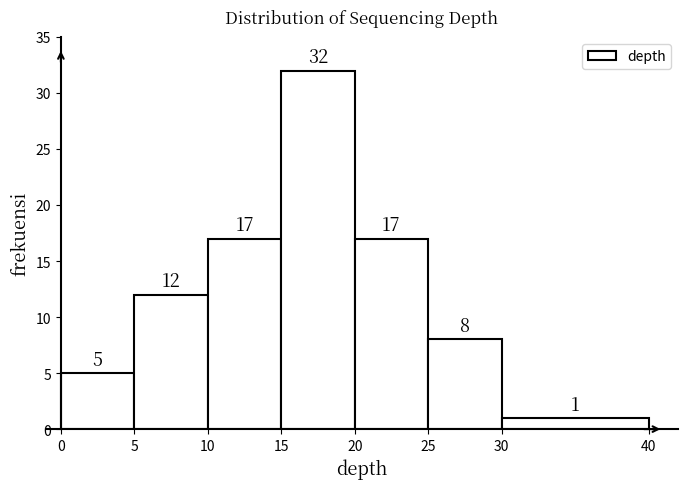

Reading left to right, list every bar in this chart as the range it spans on the x-axis followed by its height.

0 to 5: 5
5 to 10: 12
10 to 15: 17
15 to 20: 32
20 to 25: 17
25 to 30: 8
30 to 40: 1